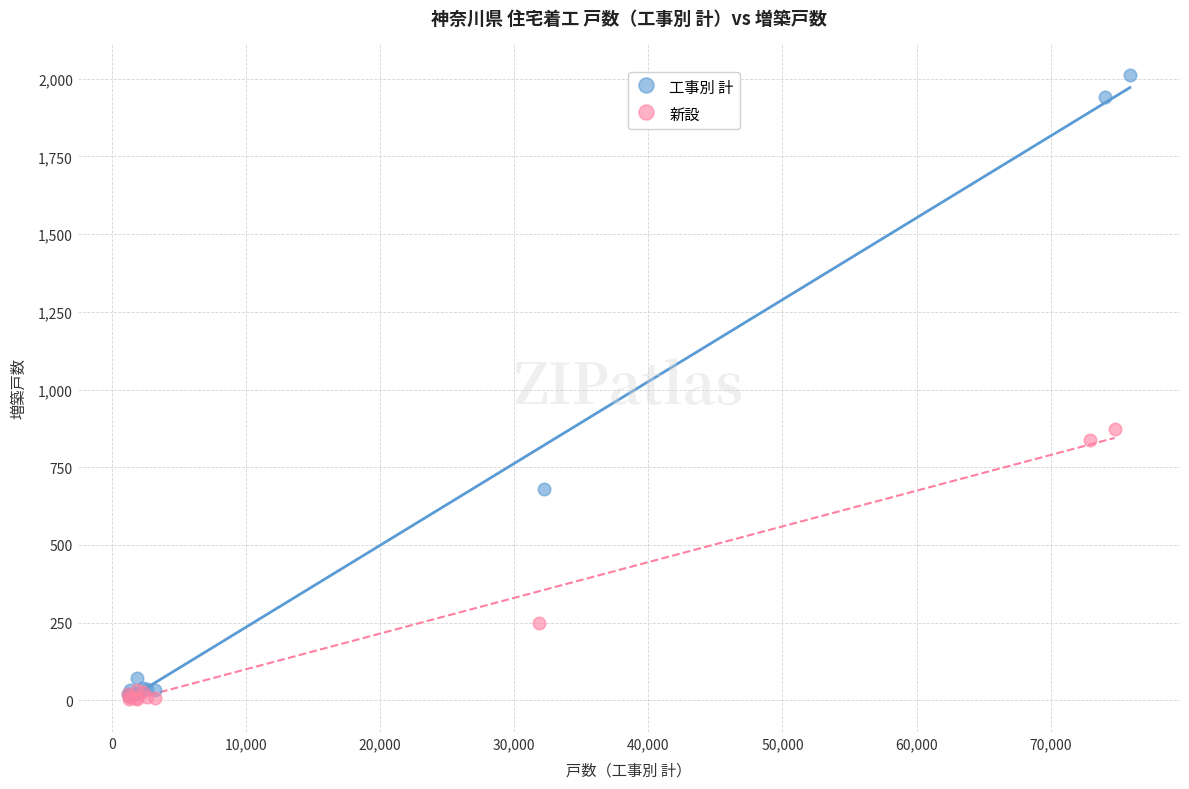

Which series has the widest spread of Y values?

工事別 計